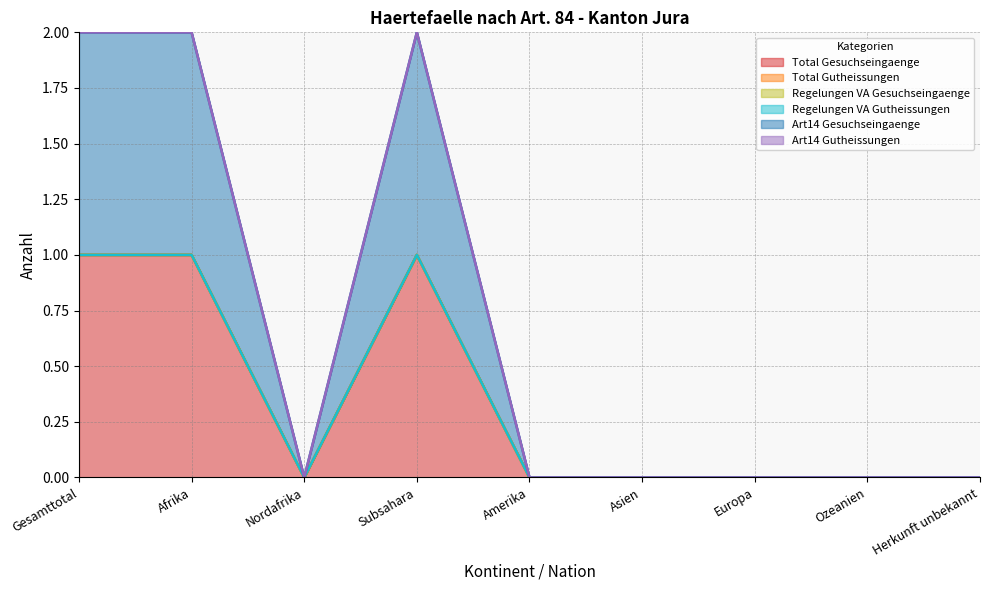

True or false: Total Gutheissungen and Regelungen VA Gutheissungen intersect in this chart.

False